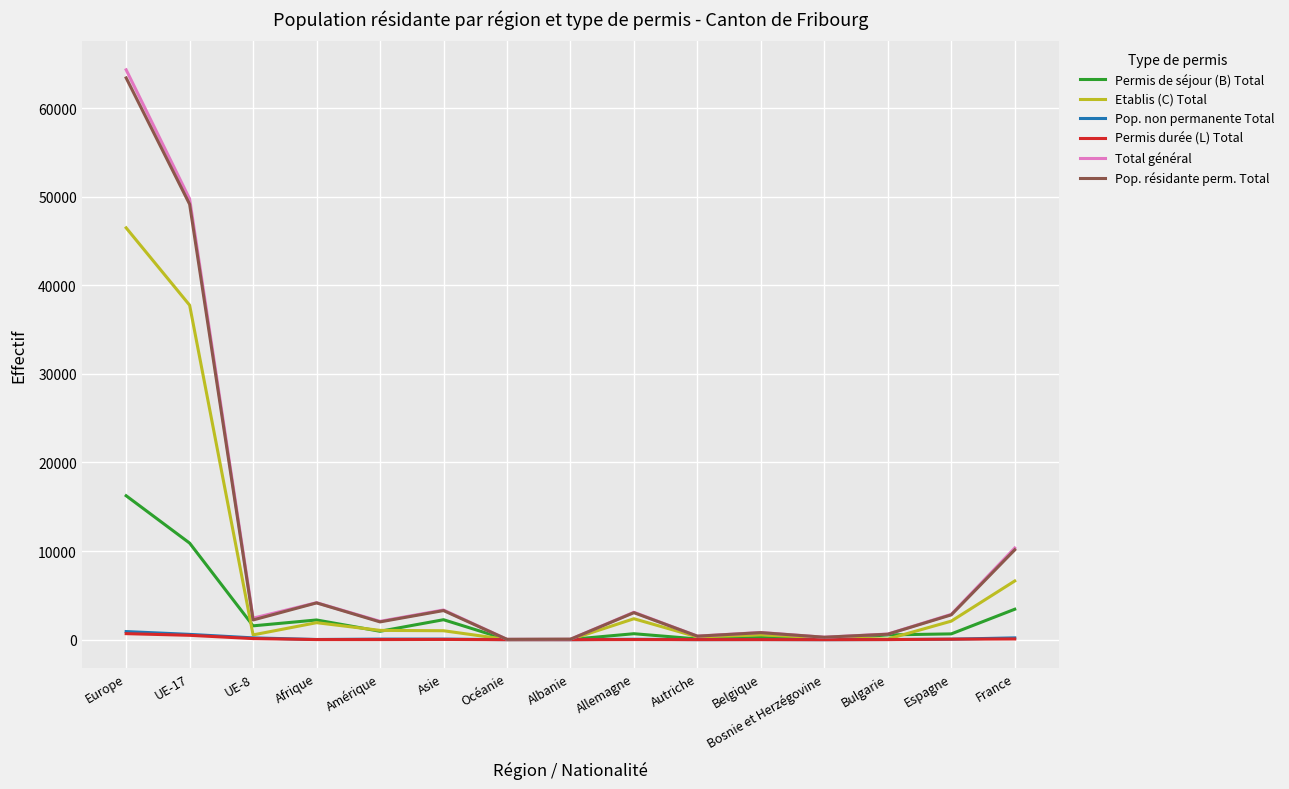

At how many categories does at least one series exceed 25694?

2